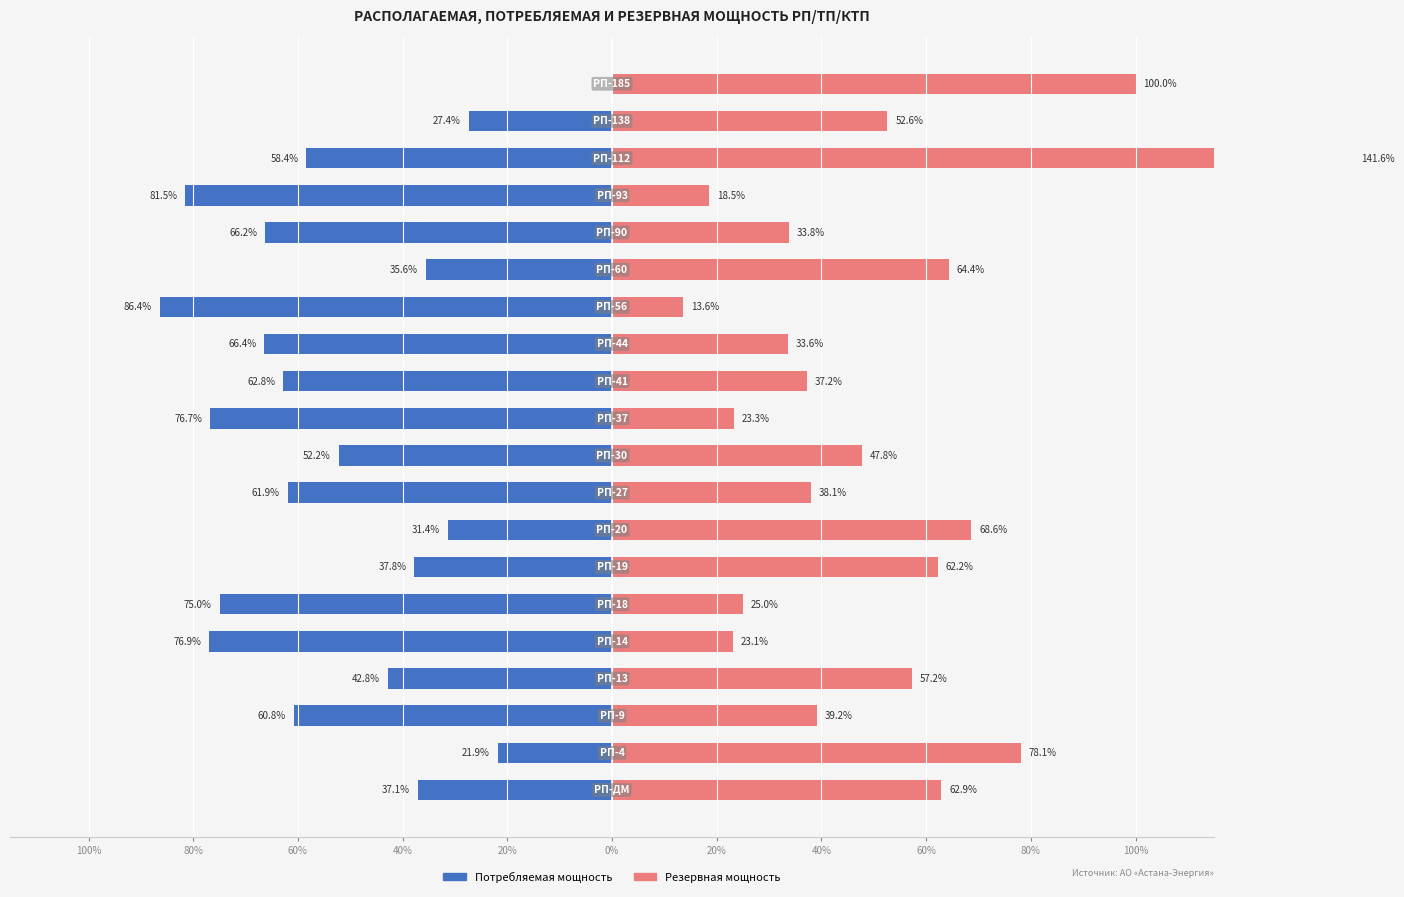

Rank the series by their maximum value, from lowest to highest.

Потребляемая мощность, Резервная мощность